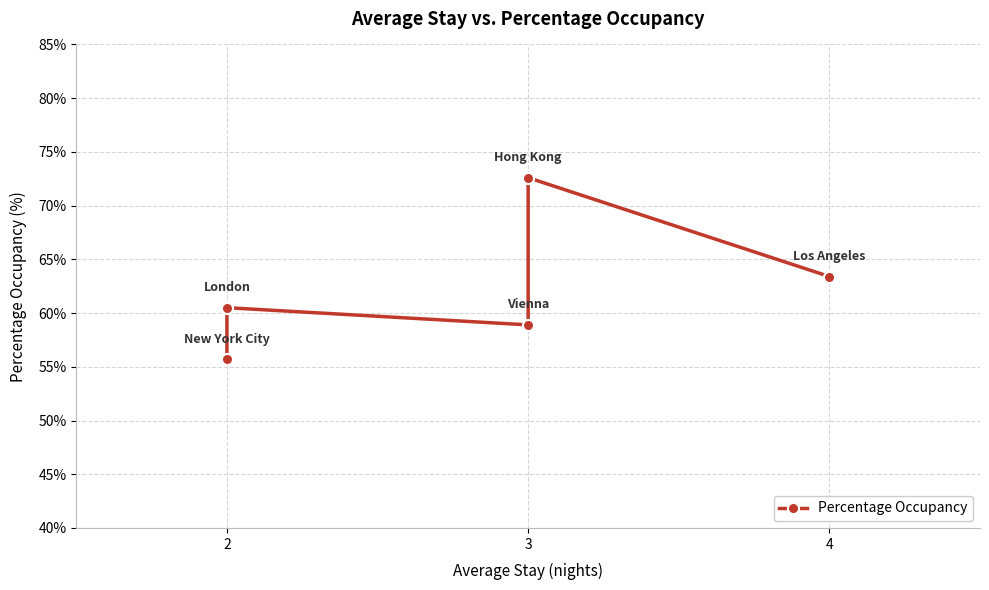

What is the minimum value shown in the chart?

55.7